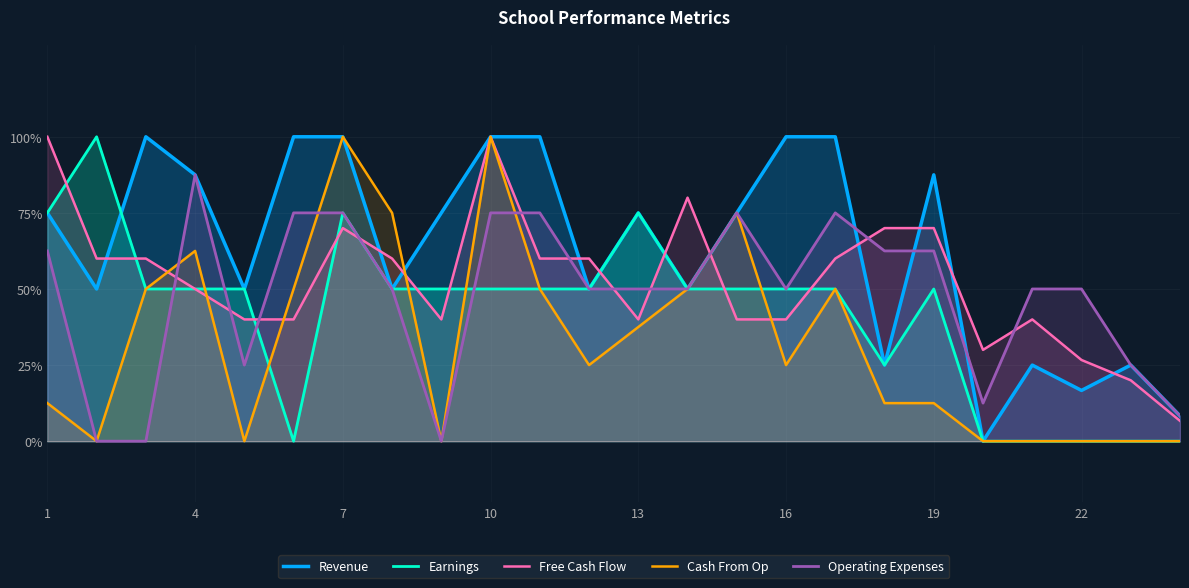

How many values in the Free Cash Flow series are below 60?

12